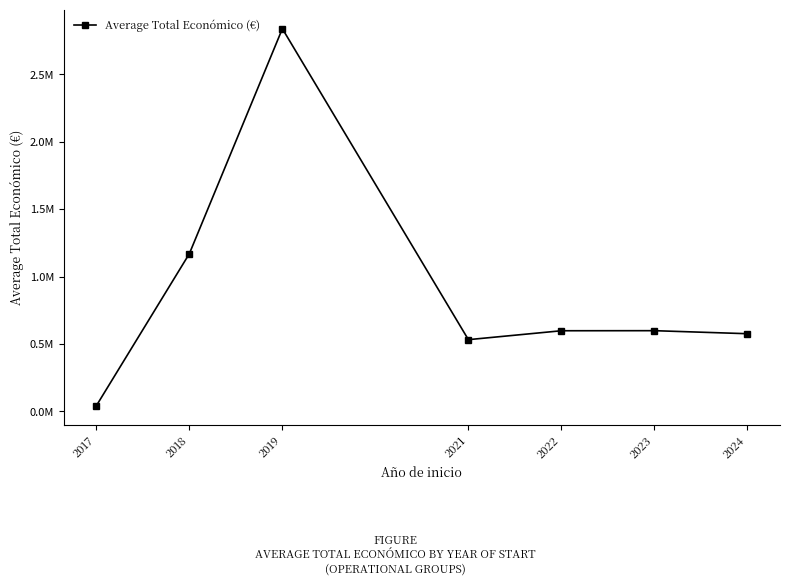

At which category does the data reach its first local peak?

2019